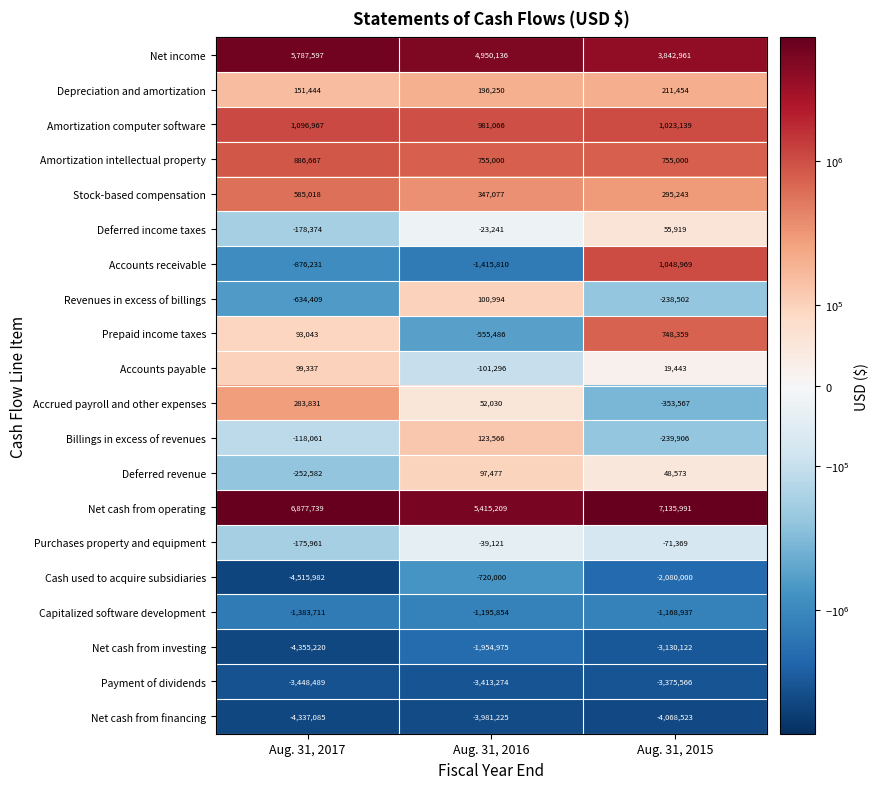

Which series has the largest total across all categories?

Net cash from operating